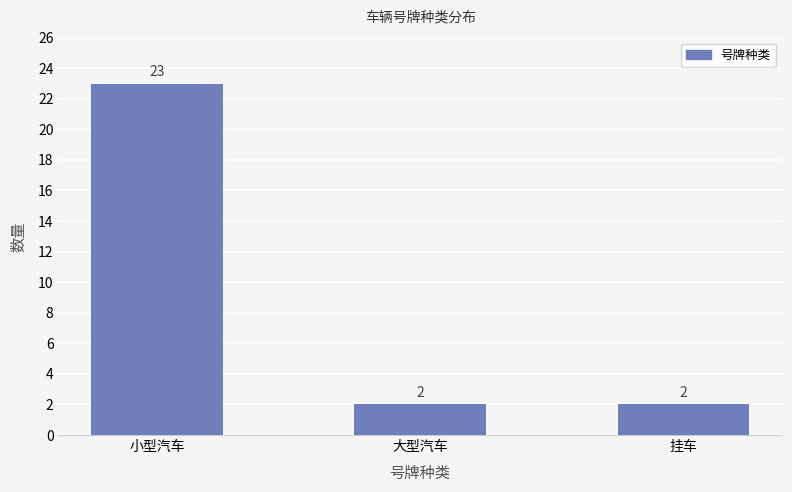

How many values are between 2 and 23?

3